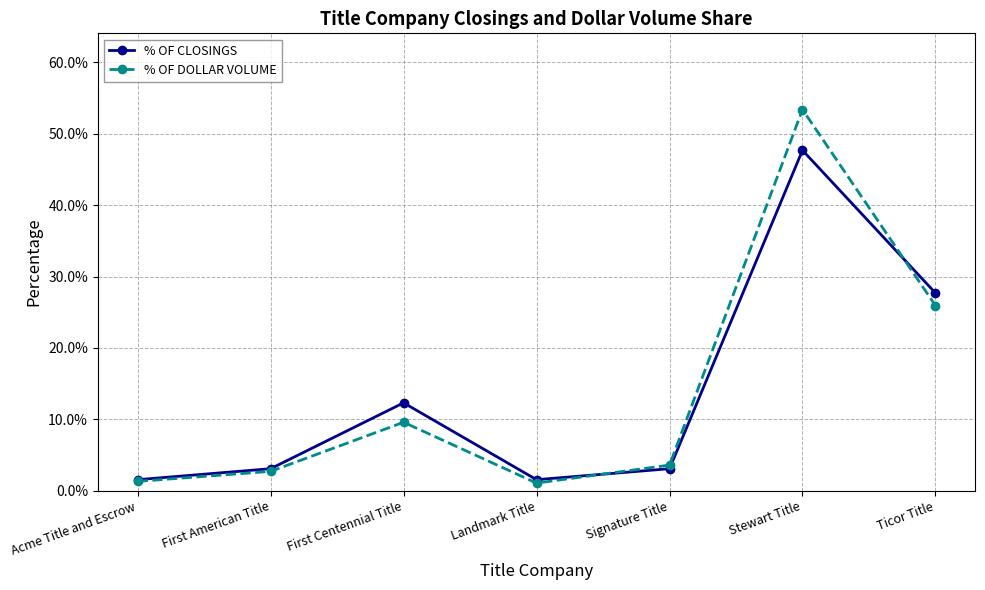

True or false: % OF DOLLAR VOLUME has more than 1 points higher than both neighbors.

True